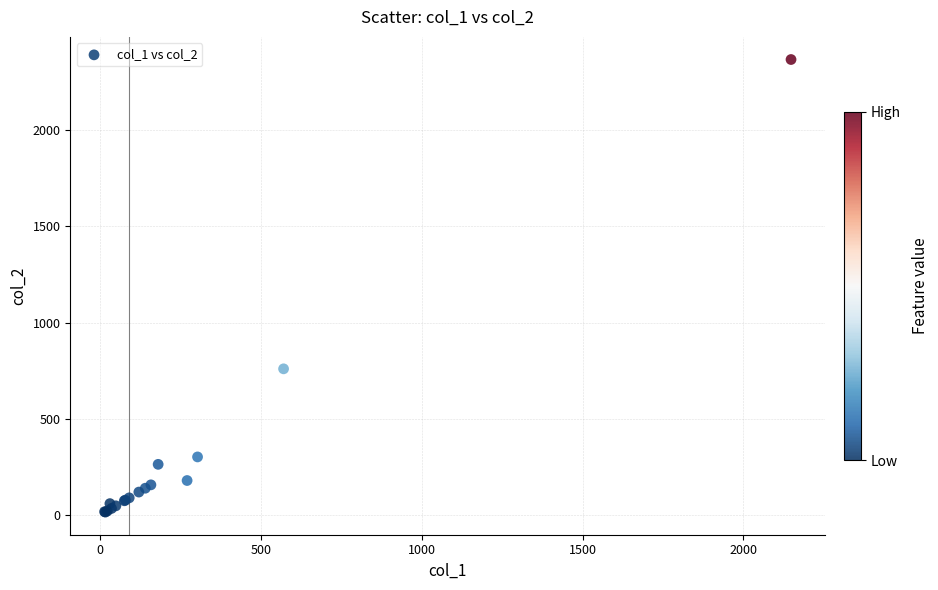

What Y value in the scatter plot is closest to 1191?

760.0